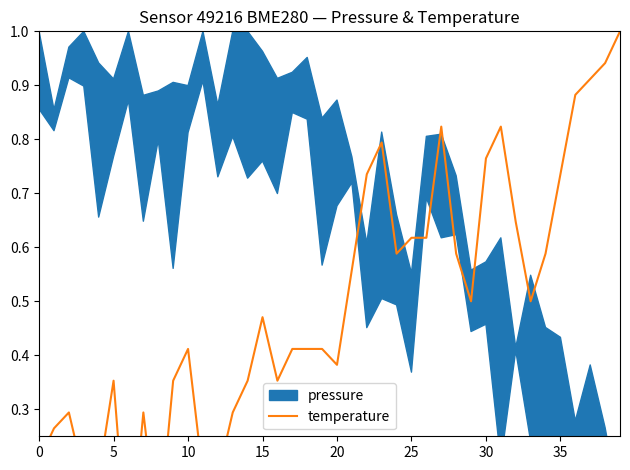

True or false: there are more than 0 points higher than both neighbors.

True